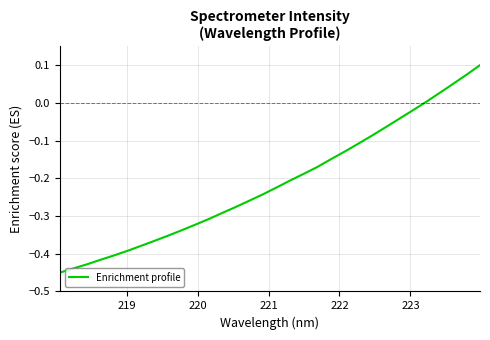

Reading left to right, list all the values displayed in this chart.

-0.5	-0.4	-0.4	-0.4	-0.4	-0.4	-0.4	-0.4	-0.4	-0.3	-0.3	-0.3	-0.3	-0.3	-0.3	-0.2	-0.2	-0.2	-0.2	-0.2	-0.1	-0.1	-0.1	-0.1	-0.1	-0.0	-0.0	0.0	0.0	0.1	0.1	0.1